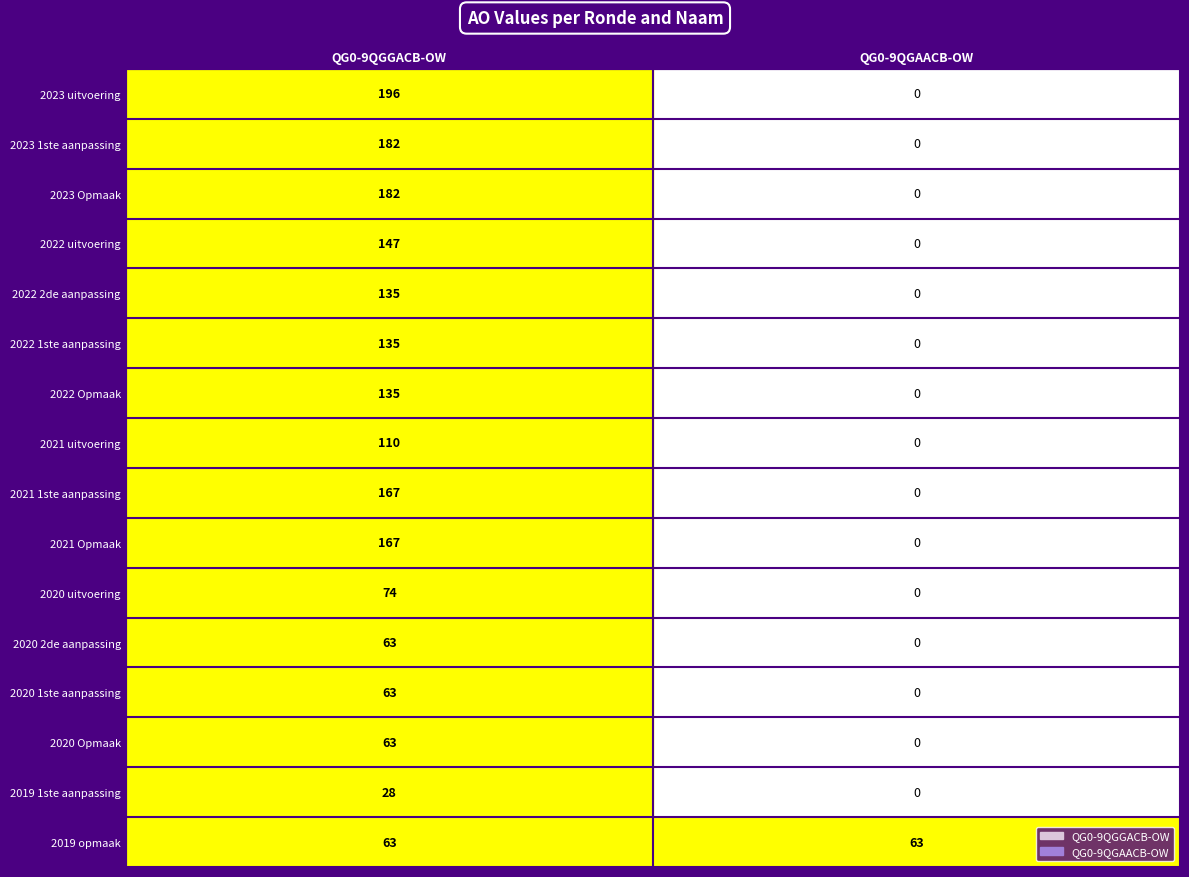

What is the average value of the 2020 2de aanpassing series?

32